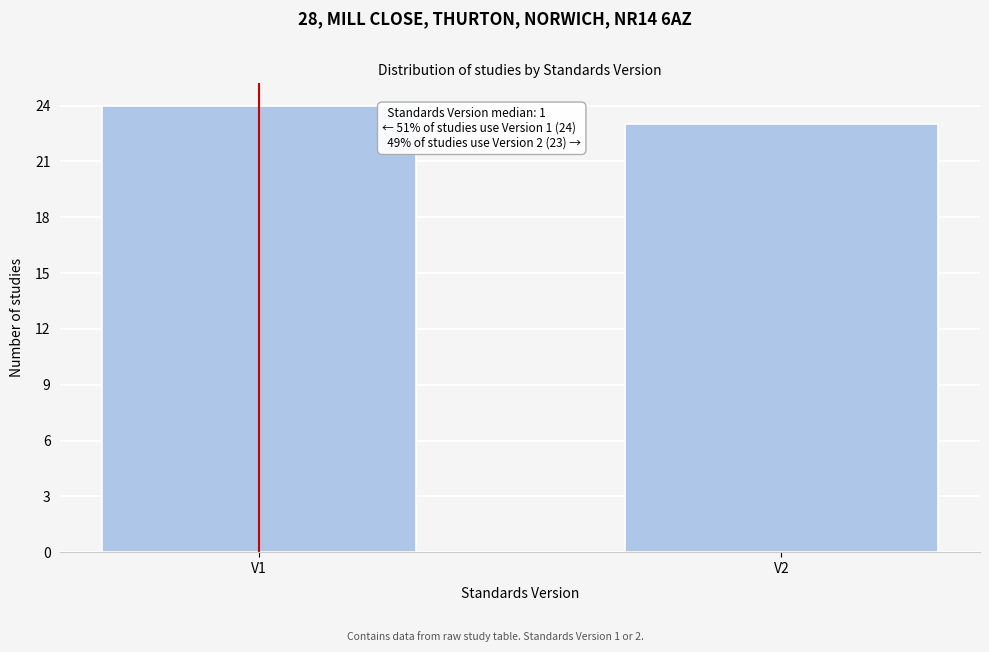

Reading right to left, what are all the values shown in this chart?

23	24